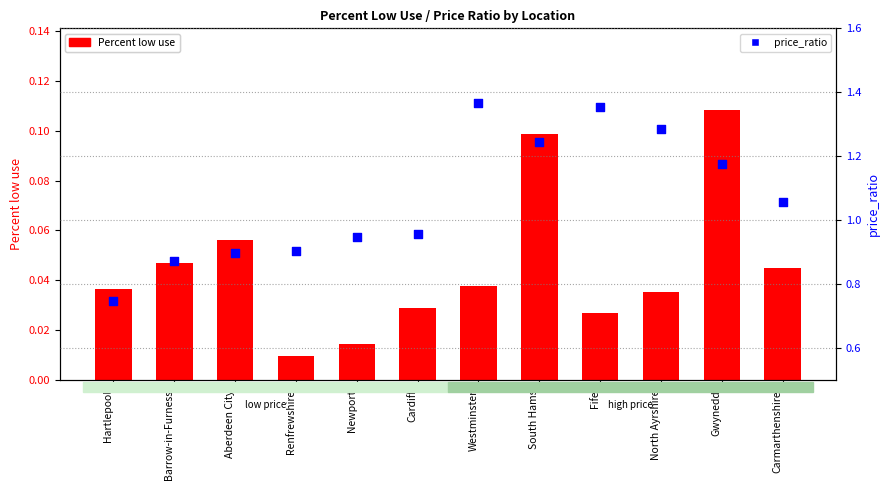

Which series has the largest total across all categories?

price_ratio